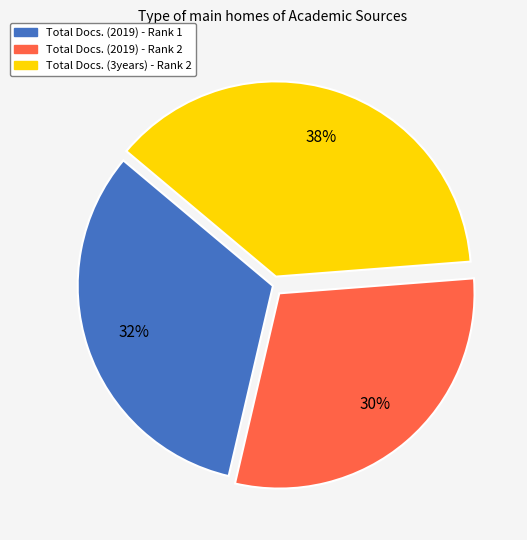

How many segments does this pie chart have?

3